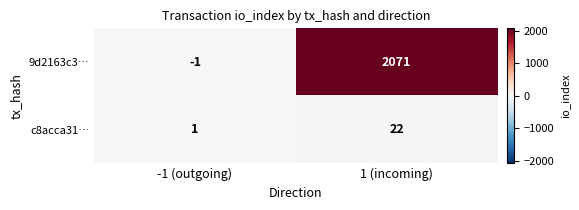

List the labels in order of c8acca31… value, largest first.

1 (incoming), -1 (outgoing)